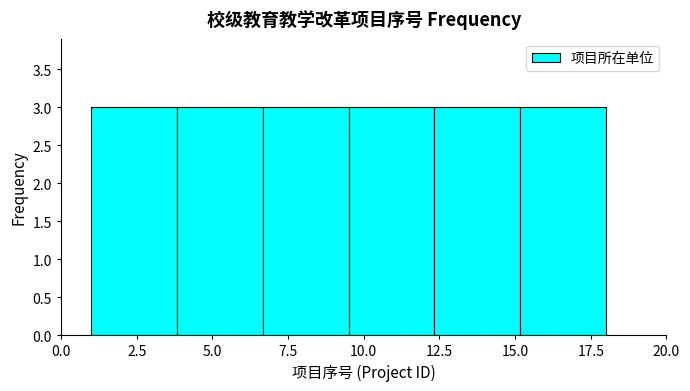

How tall is the bar that spans 1.0 to 4.0 on the x-axis? Neither the bar edges nor the heights are printed on the chart, so give them approximately, as read against the axes.

3